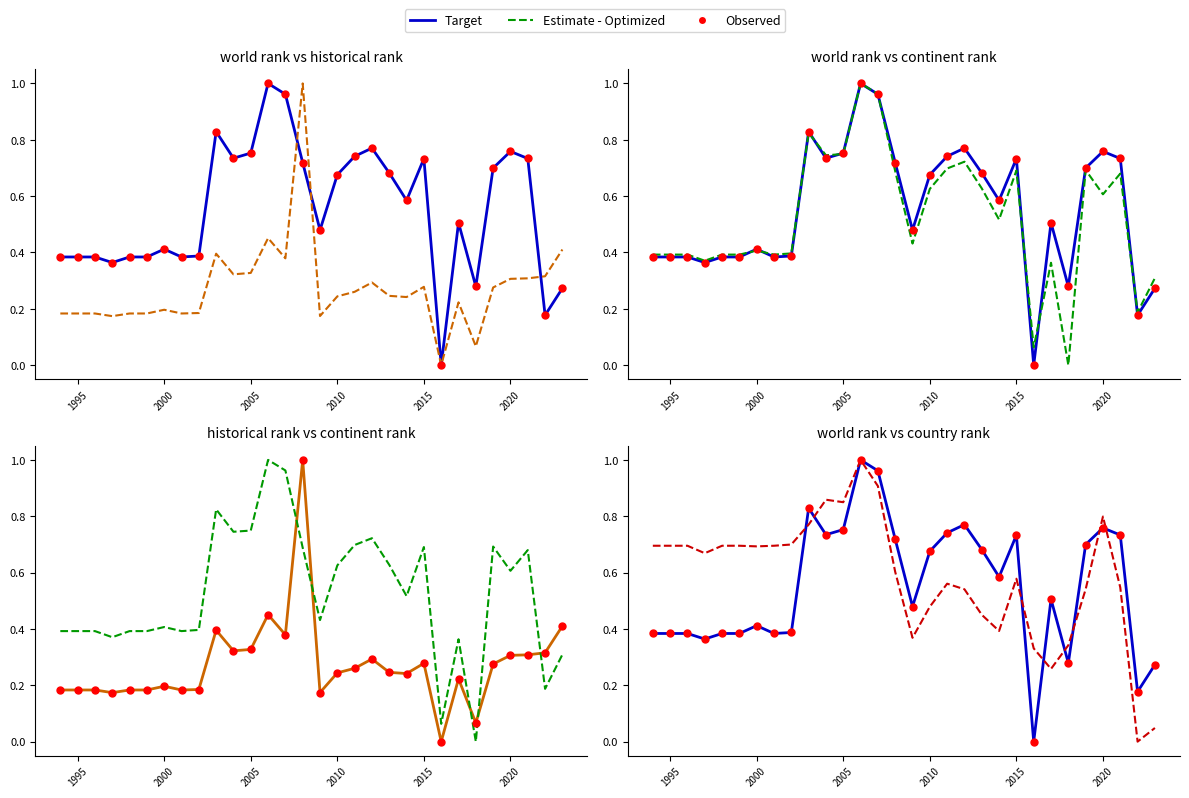

Which series has the widest spread of Y values?

world rank